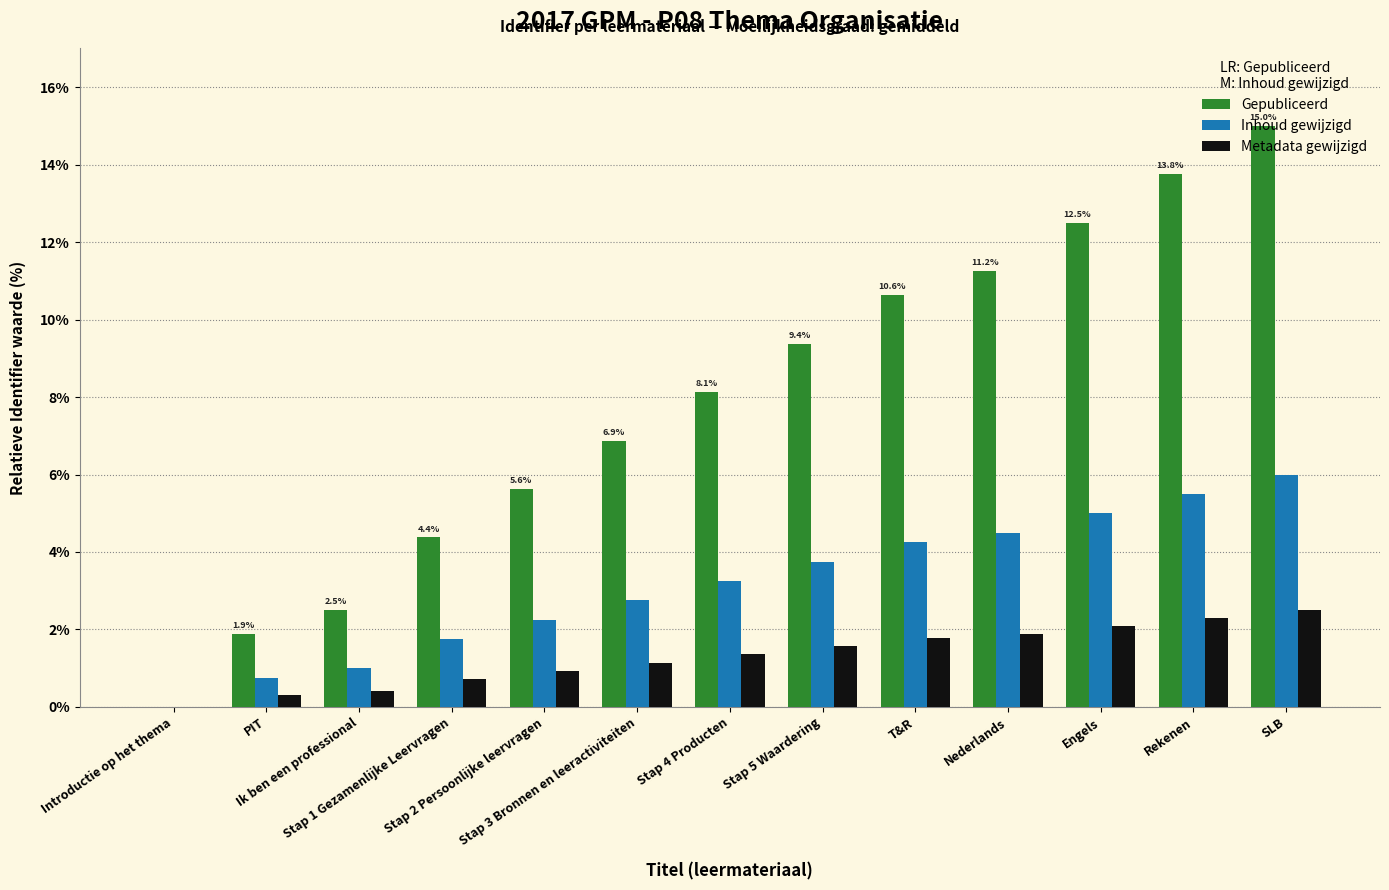

What is the sum of all Gepubliceerd values?

101.9